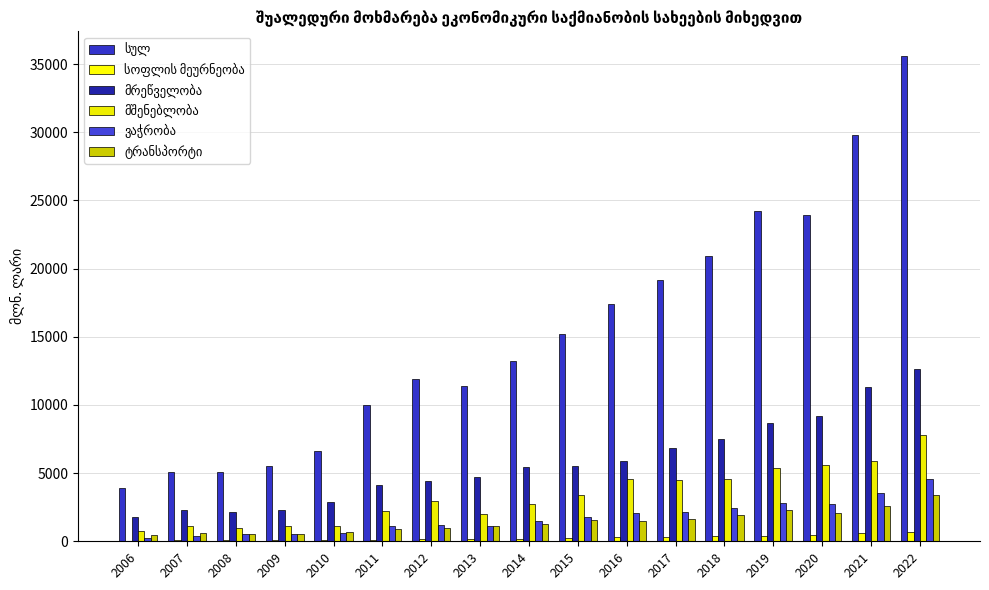

At how many categories does at least one series exceed 9509?

12